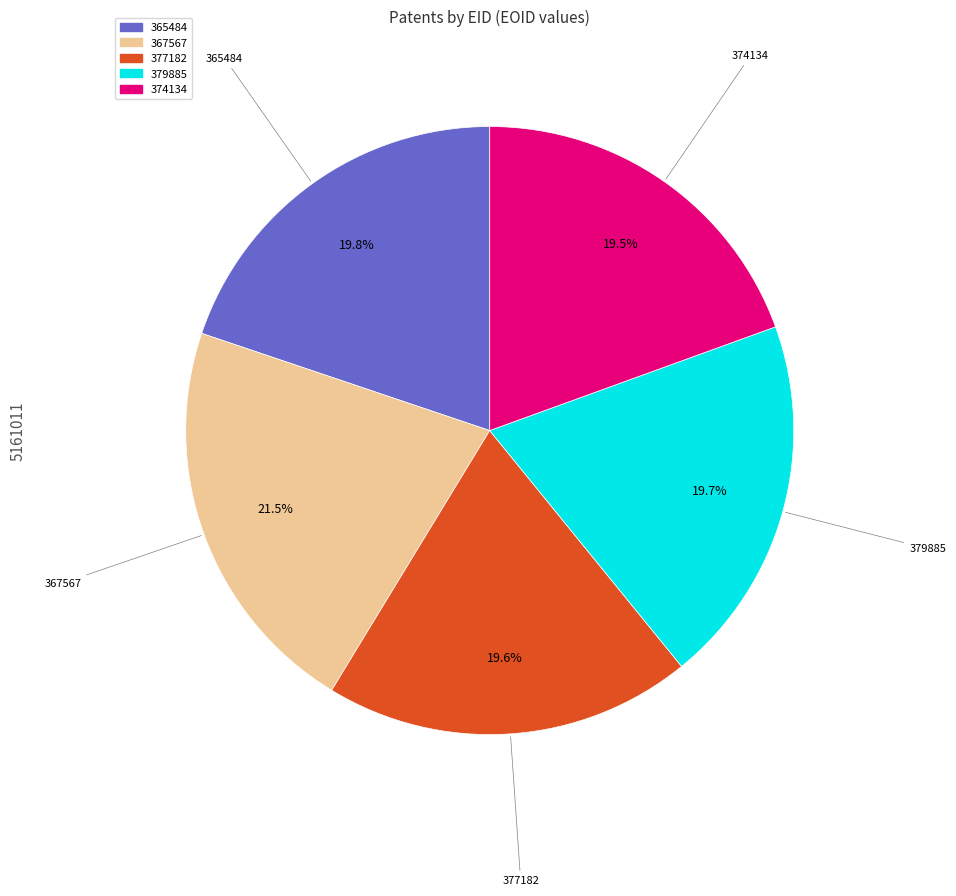

Approximately how many times larger is the value at 374134 compared to 377182?

1.0